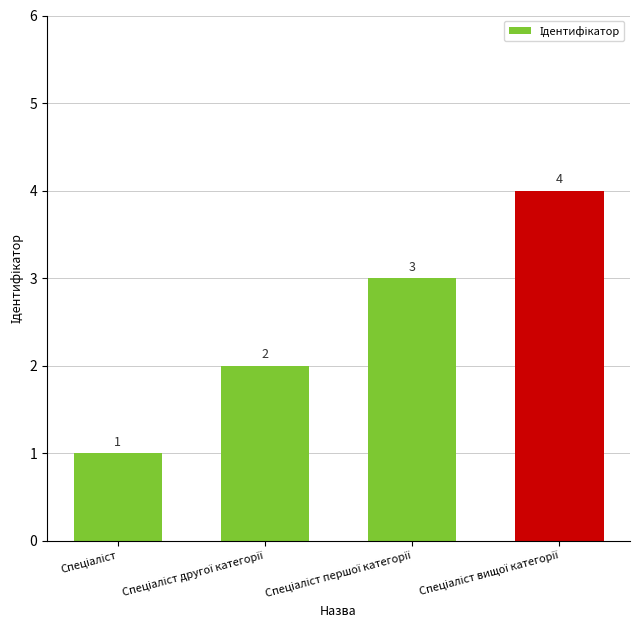

How many values are between 2 and 4?

3